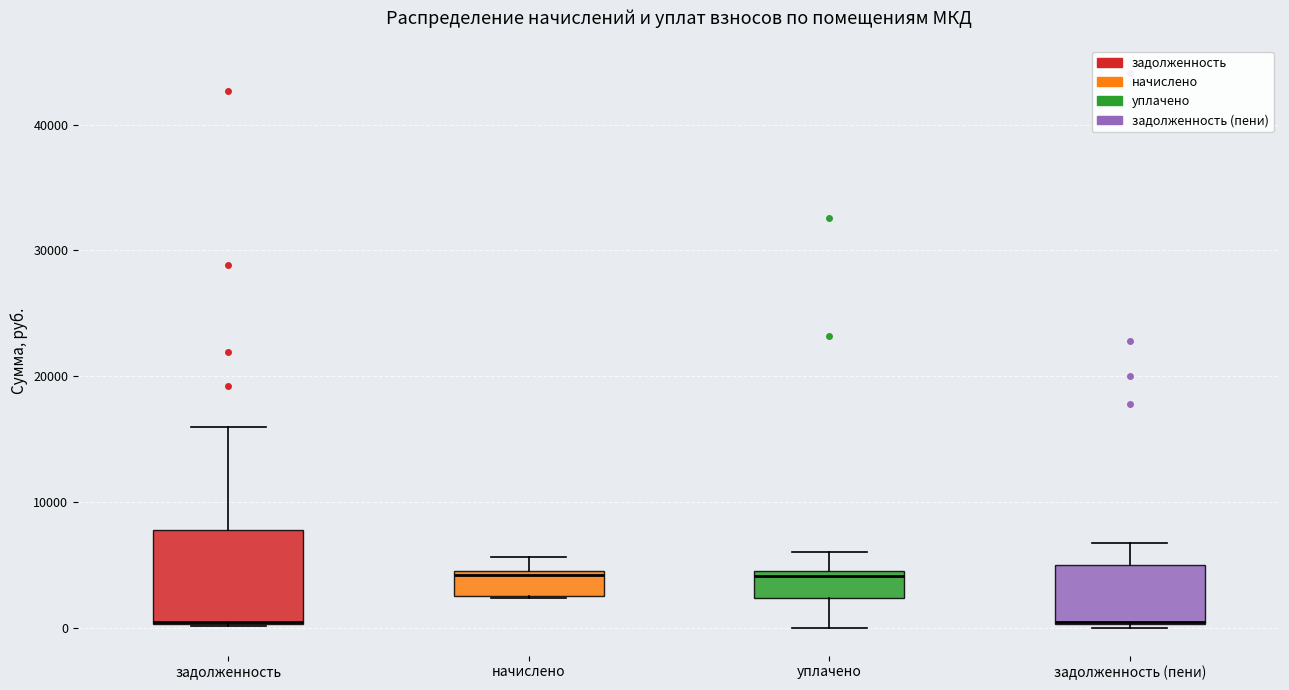

Reading left to right, read every box against the y-axis: the position of its median line, the range the box covers, and the ends of its whiskers. The values are not printed on the chart, so give them approximately, as read against the axis.

задолженность: median 0, box 0 to 8000, whiskers 0 to 16000
начислено: median 4000, box 3000 to 5000, whiskers 2000 to 6000
уплачено: median 4000, box 2000 to 5000, whiskers 0 to 6000
задолженность (пени): median 0 (drawn on the box's lower edge), box 0 to 5000, whiskers 0 (just below the box's lower edge) to 7000